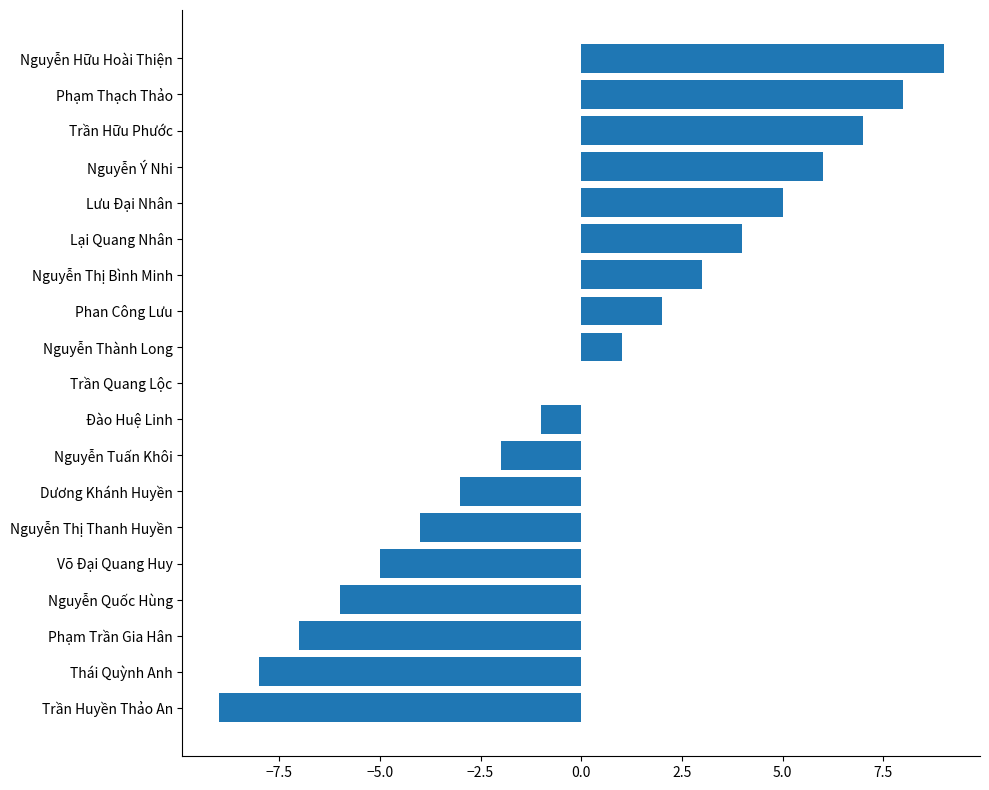

What is the ratio of the value at Lại Quang Nhân to the value at Trần Hữu Phước?

0.6